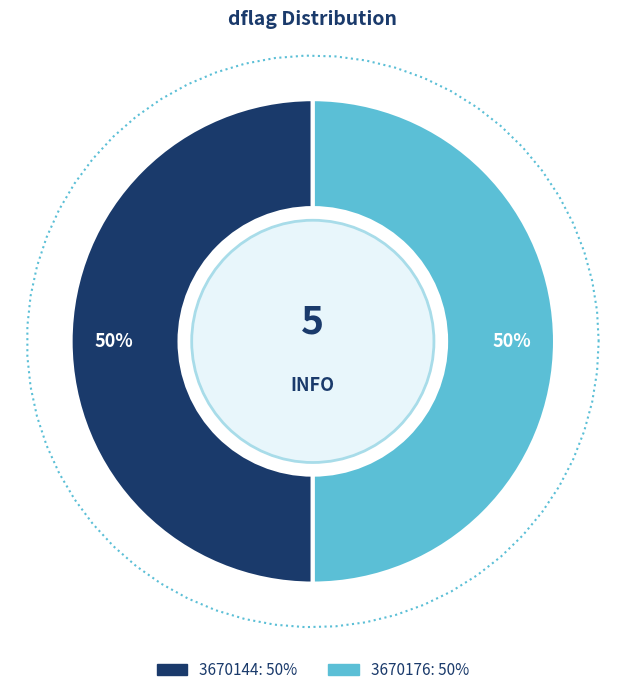

What is the change in value from 3670144 to 3670176?

+32